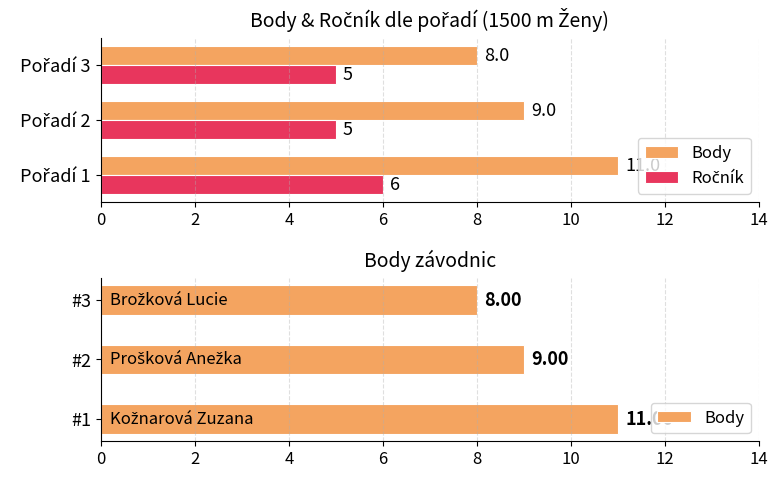

Which series has the largest total across all categories?

Body